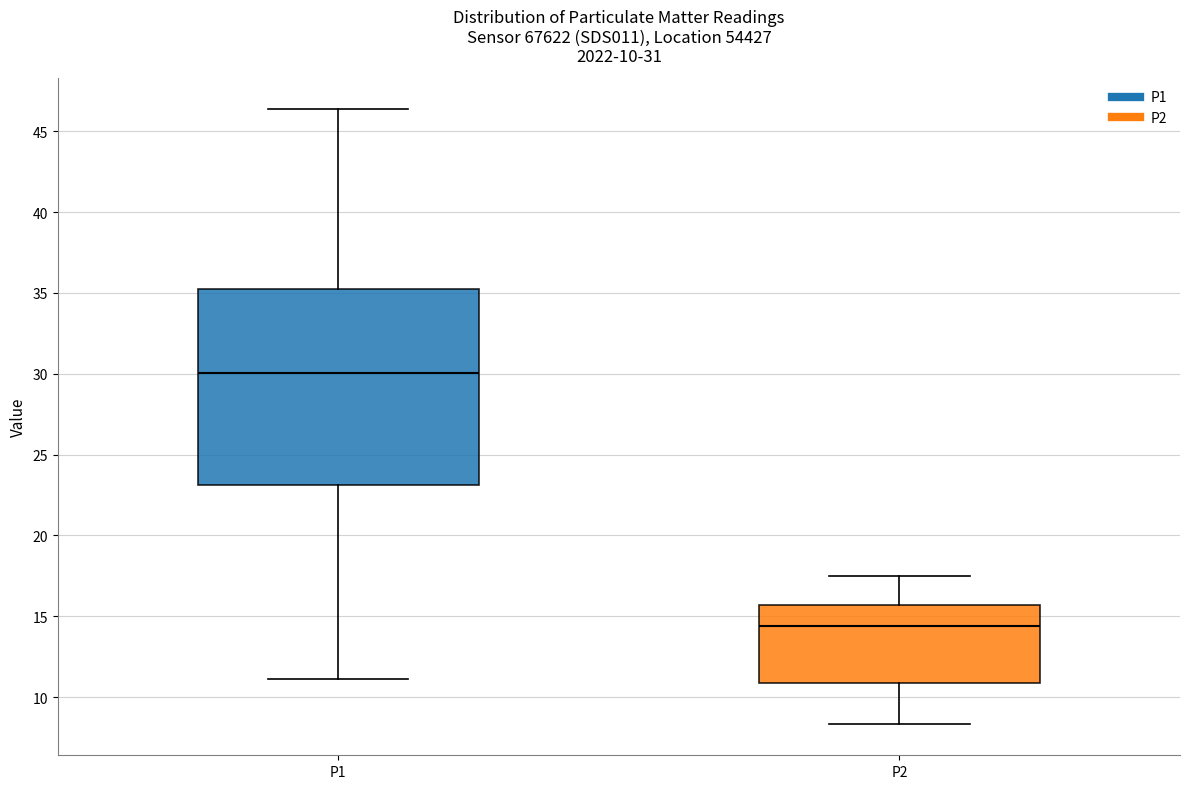

Which box's median line is the highest?

P1